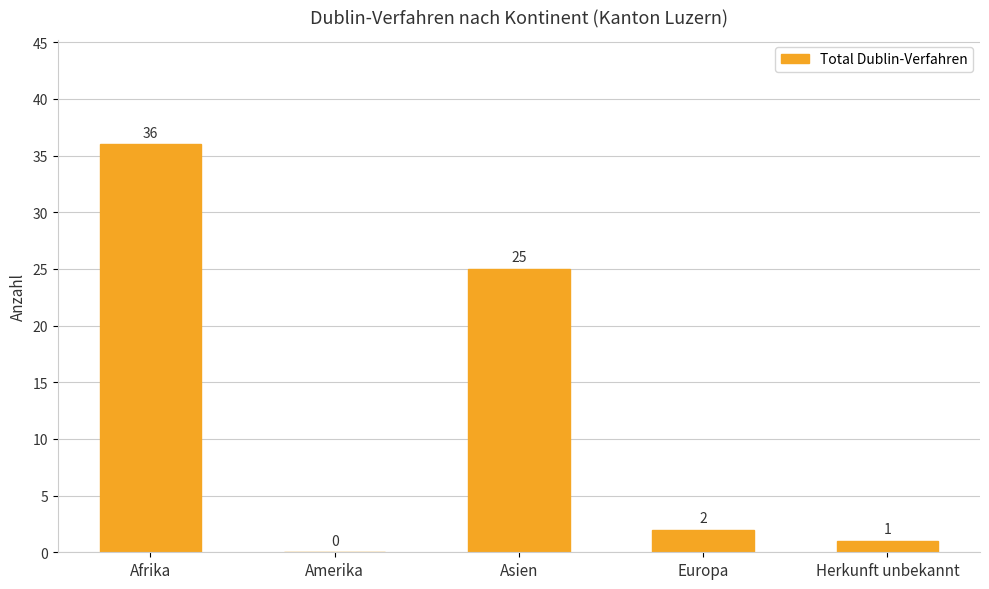

Between Amerika and Herkunft unbekannt, which is larger?

Herkunft unbekannt